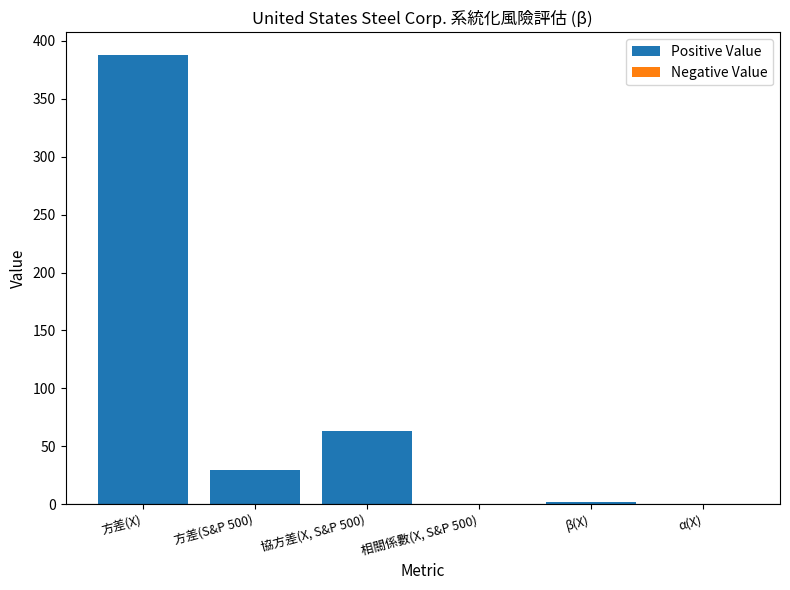

How many groups of bars are there?

6